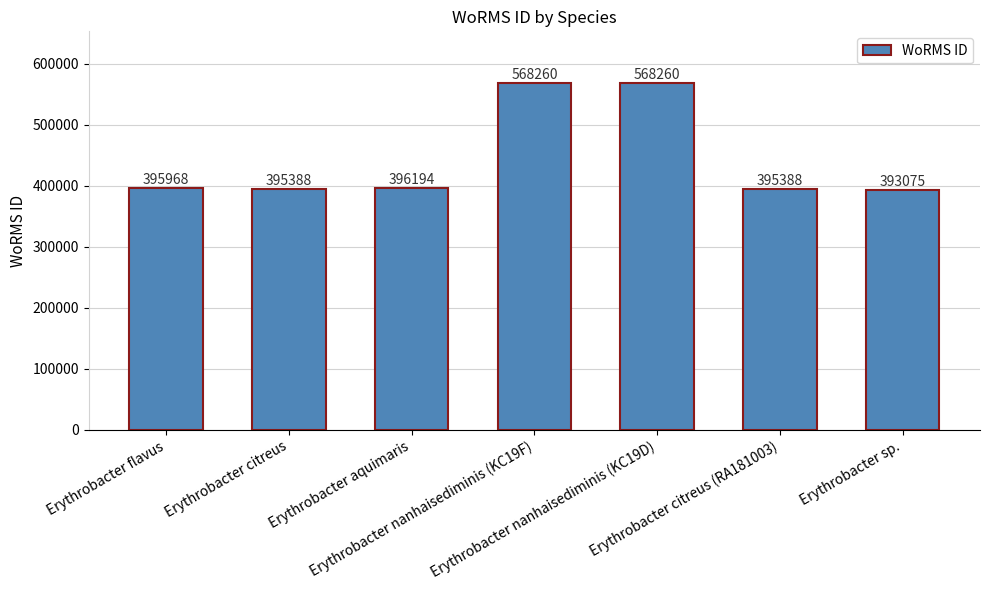

What is the difference between the maximum and minimum values?

175185